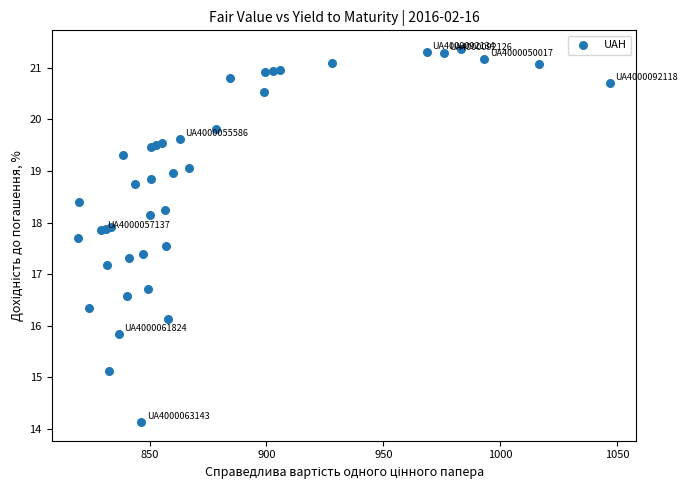

What Y value in the scatter plot is closest to 17?

17.2